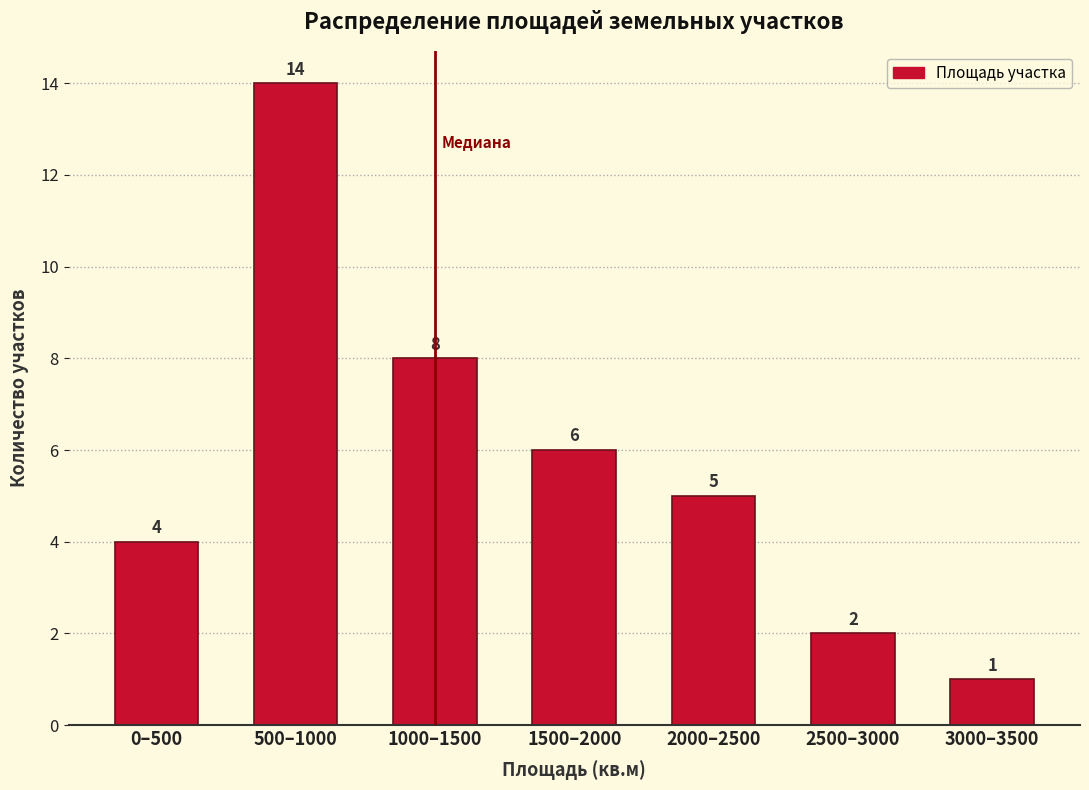

Reading left to right, extract all data points from this chart.

4	14	8	6	5	2	1